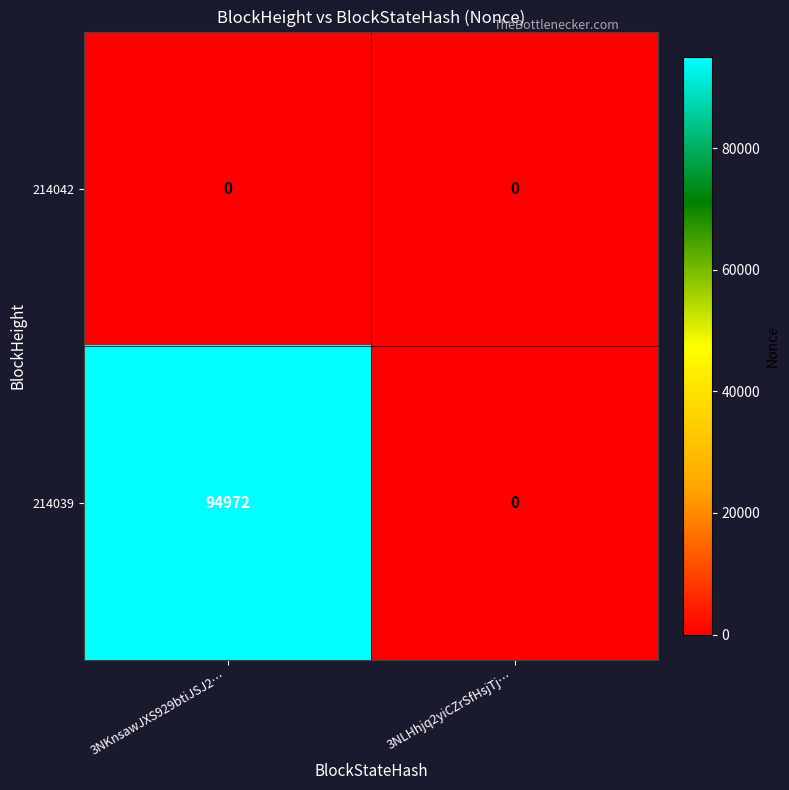

Which series has the widest spread of values?

214039